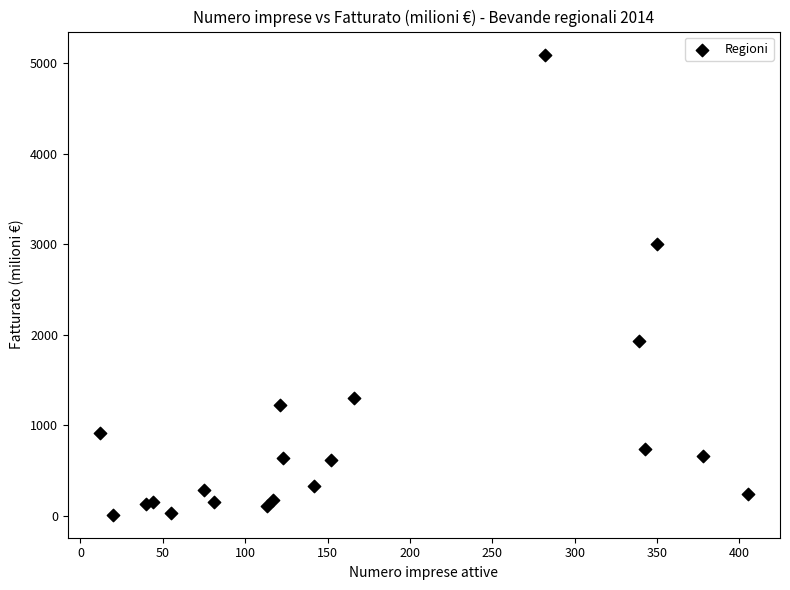

What Y value in the scatter plot is closest to 2551?

3002.3